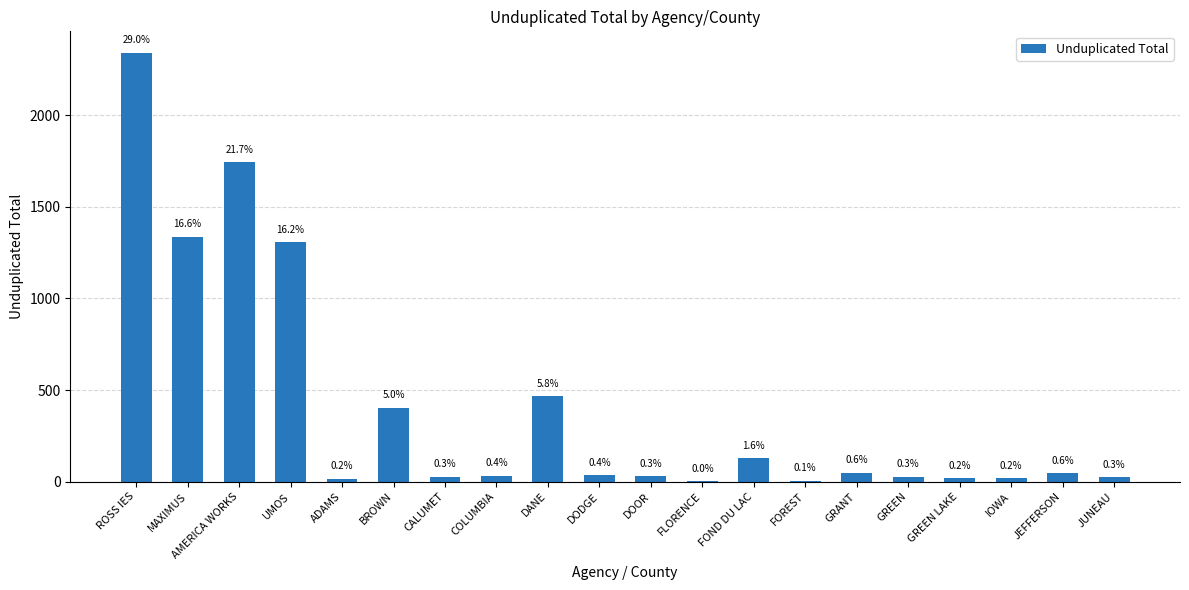

Reading left to right, what are all the values shown in this chart?

2342	1337	1746	1307	16	404	27	33	467	36	28	3	129	6	49	26	17	19	47	25